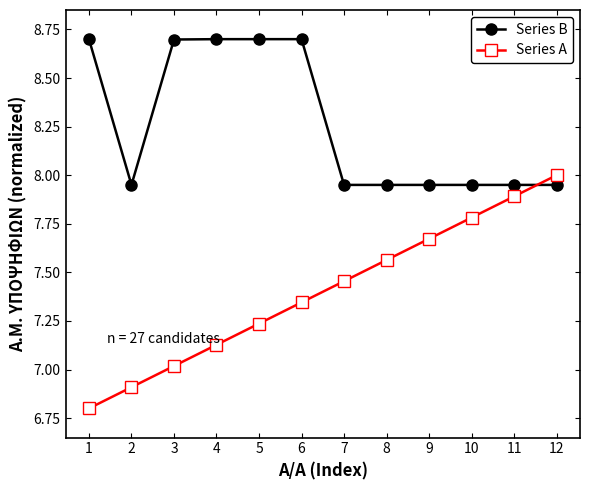

Rank the series at 7 from lowest to highest value.

Series A, Series B